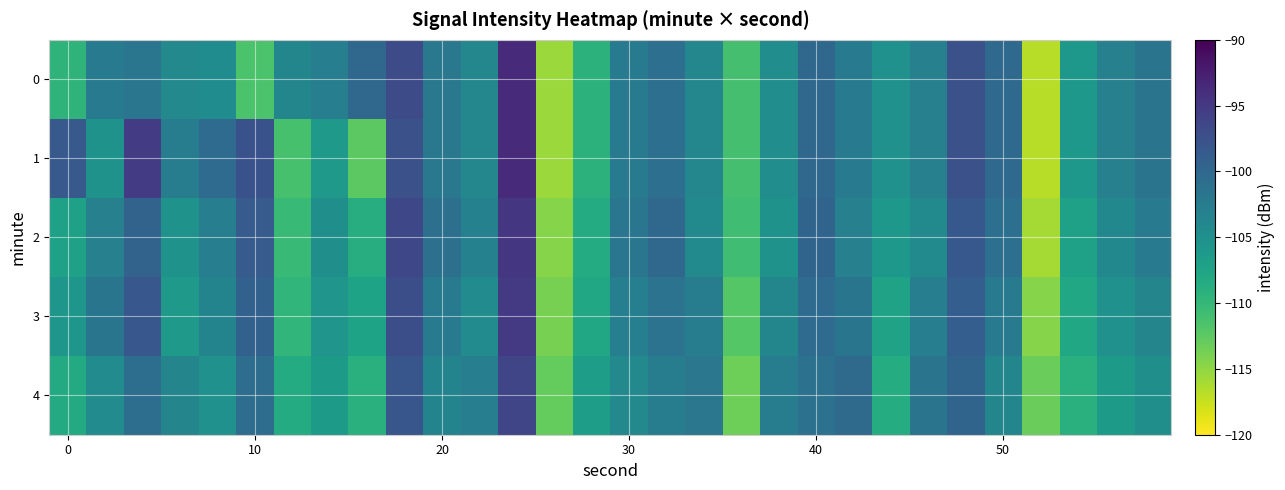

How many data points does each series have?

30